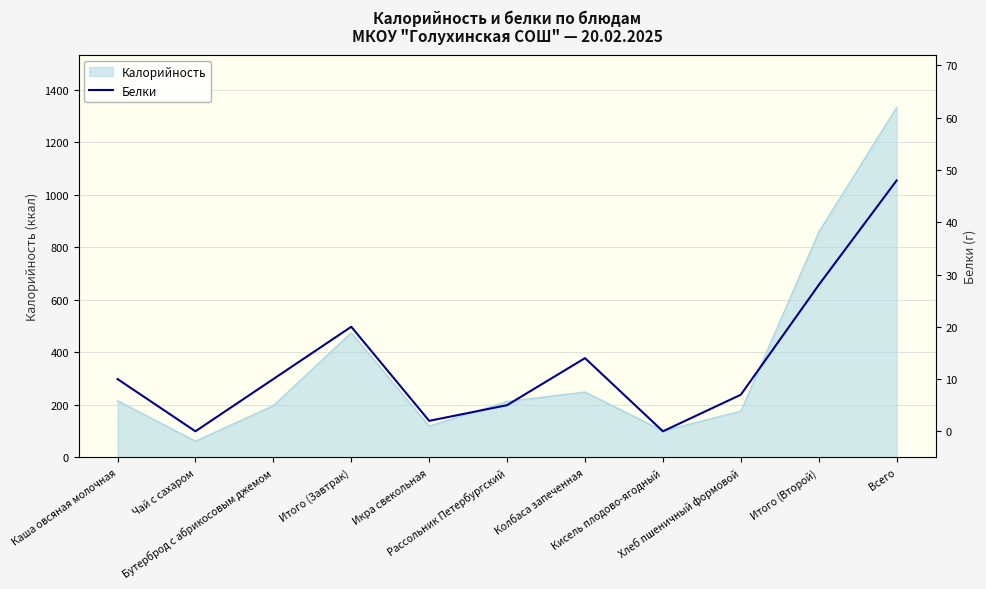

Where is the first local minimum?

Чай с сахаром